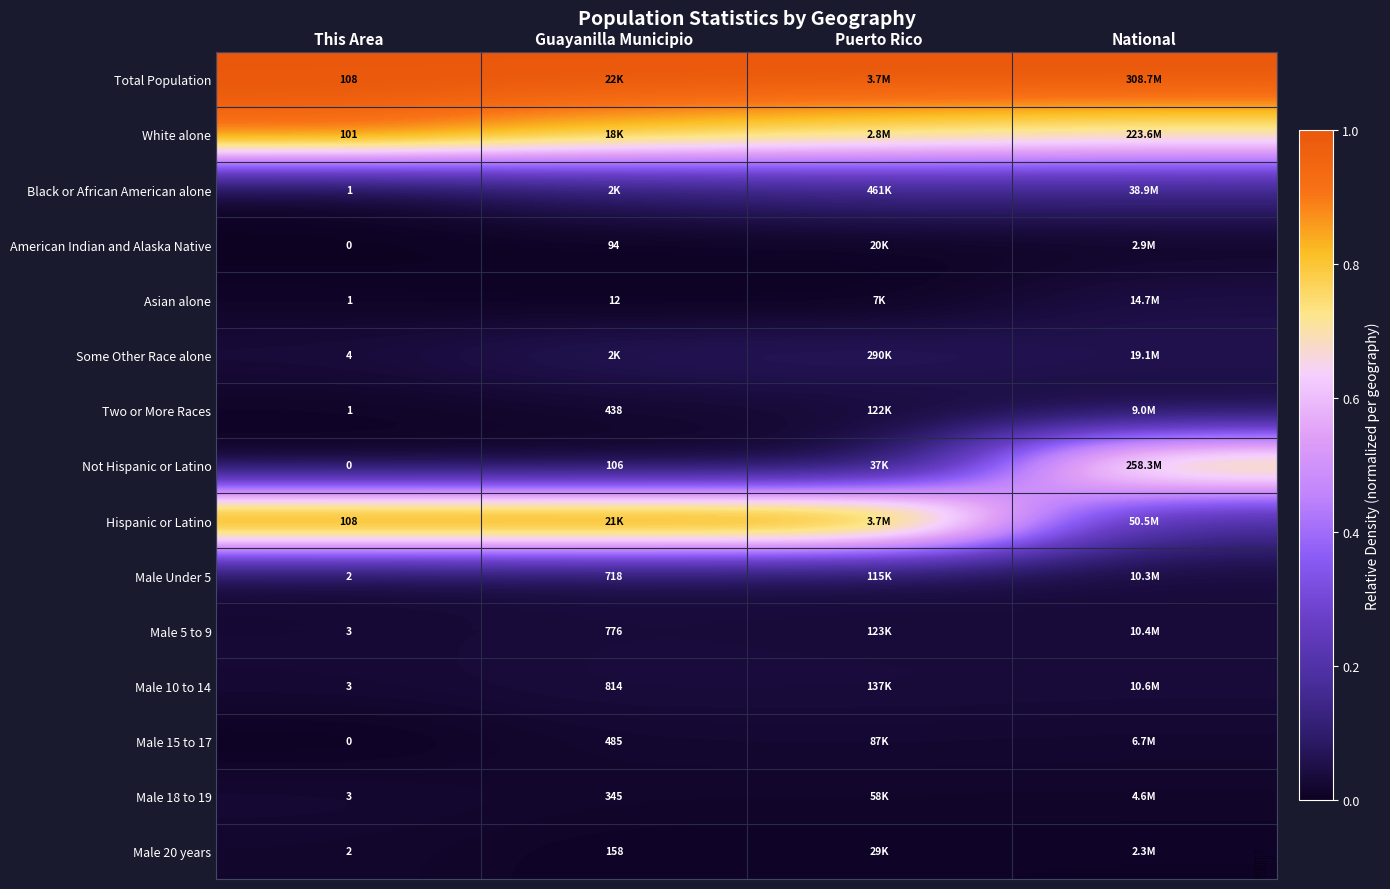

What is the sum of the White alone values at National and This Area?

1.7